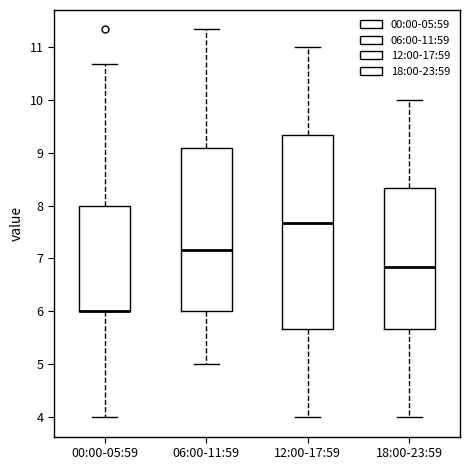

Which box is the tallest, from its lower edge to its upper edge?

12:00-17:59